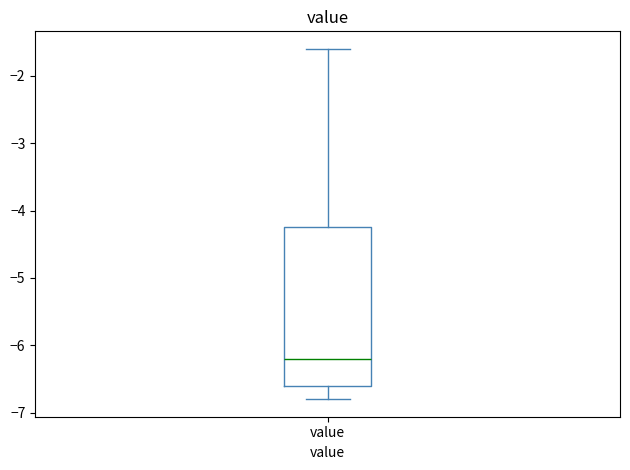

Where is the upper edge of the box for value on the y-axis? The values are not printed on the chart, so give them approximately, as read against the axis.

-4.2